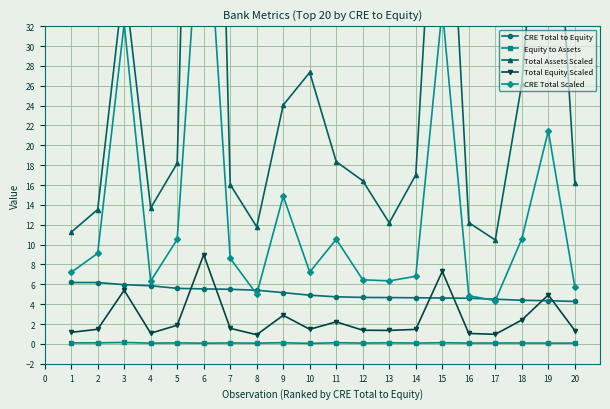

What is the minimum value for CRE Total Scaled?

4.4